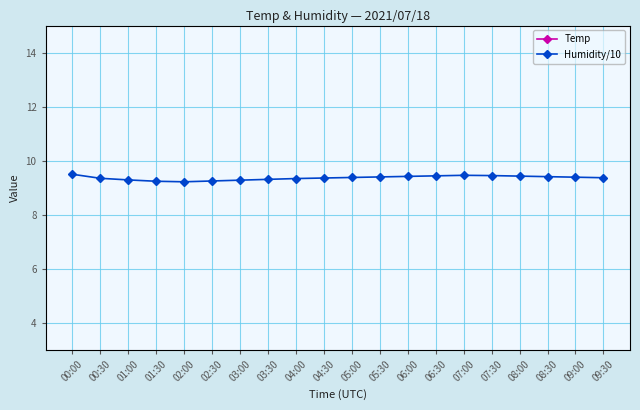

How many interior local peaks does the Temp series have?

1